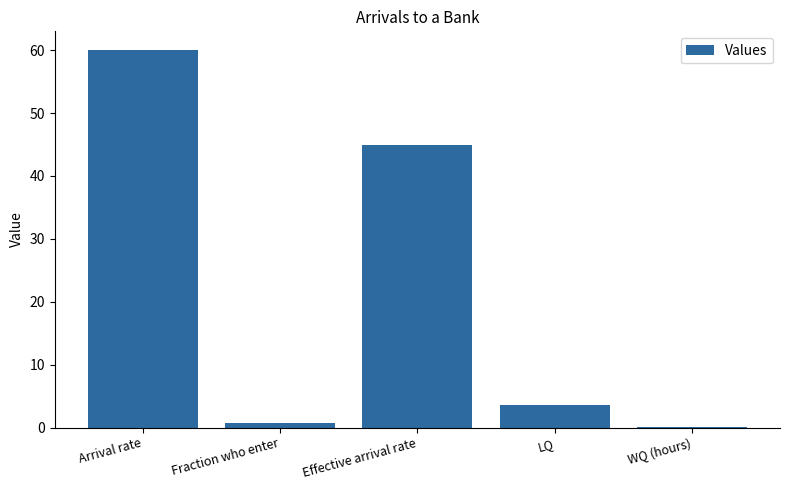

What value does the data have at Fraction who enter?

0.8